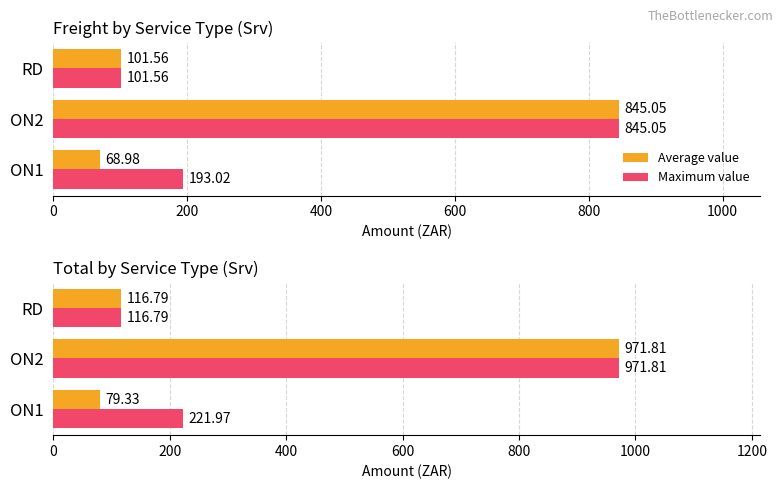

Read the Average value value at RD.

116.8